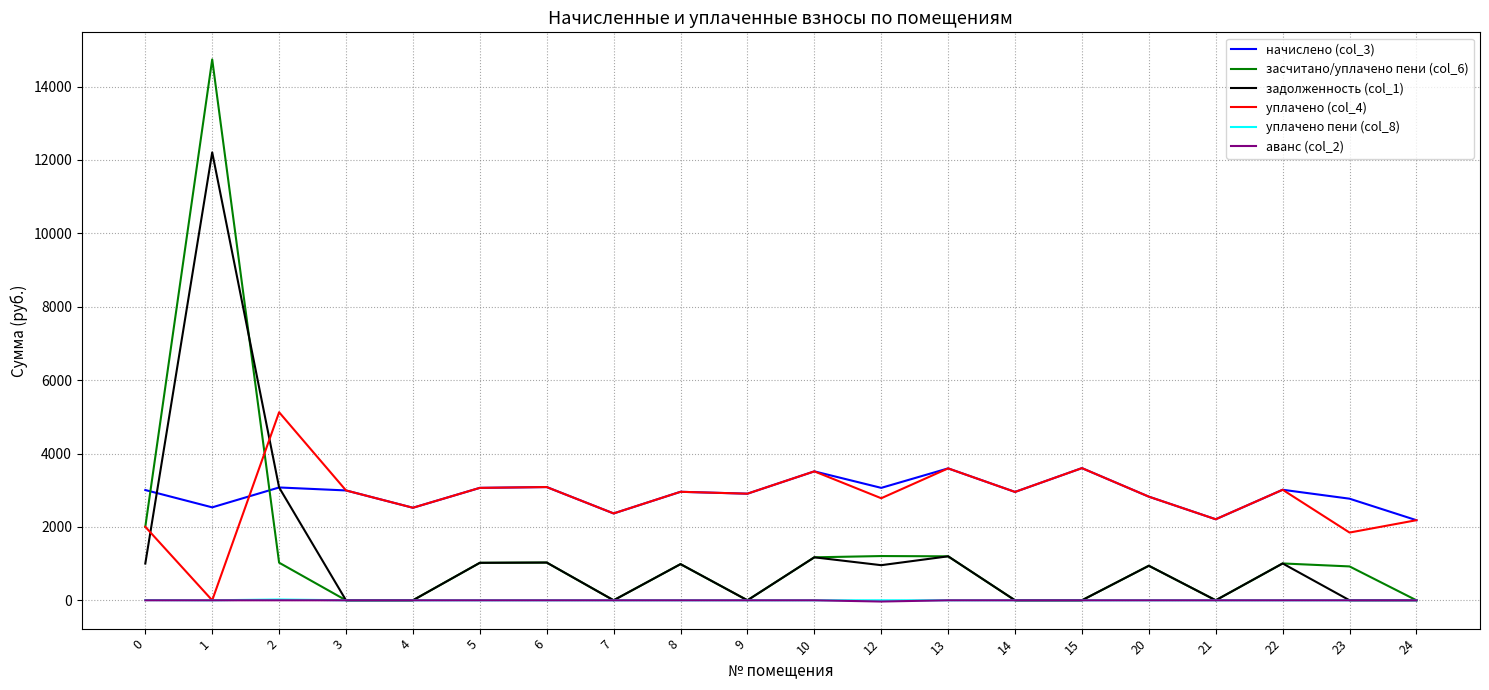

What is the smallest value displayed?

-33.7